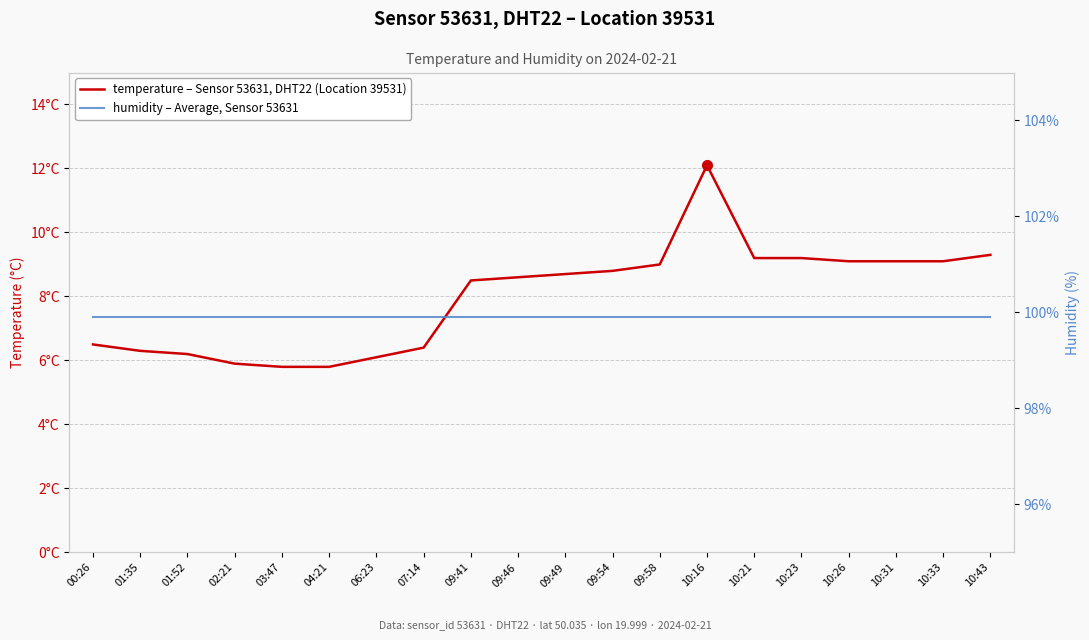

What is the highest value of the humidity (%) series?

99.9